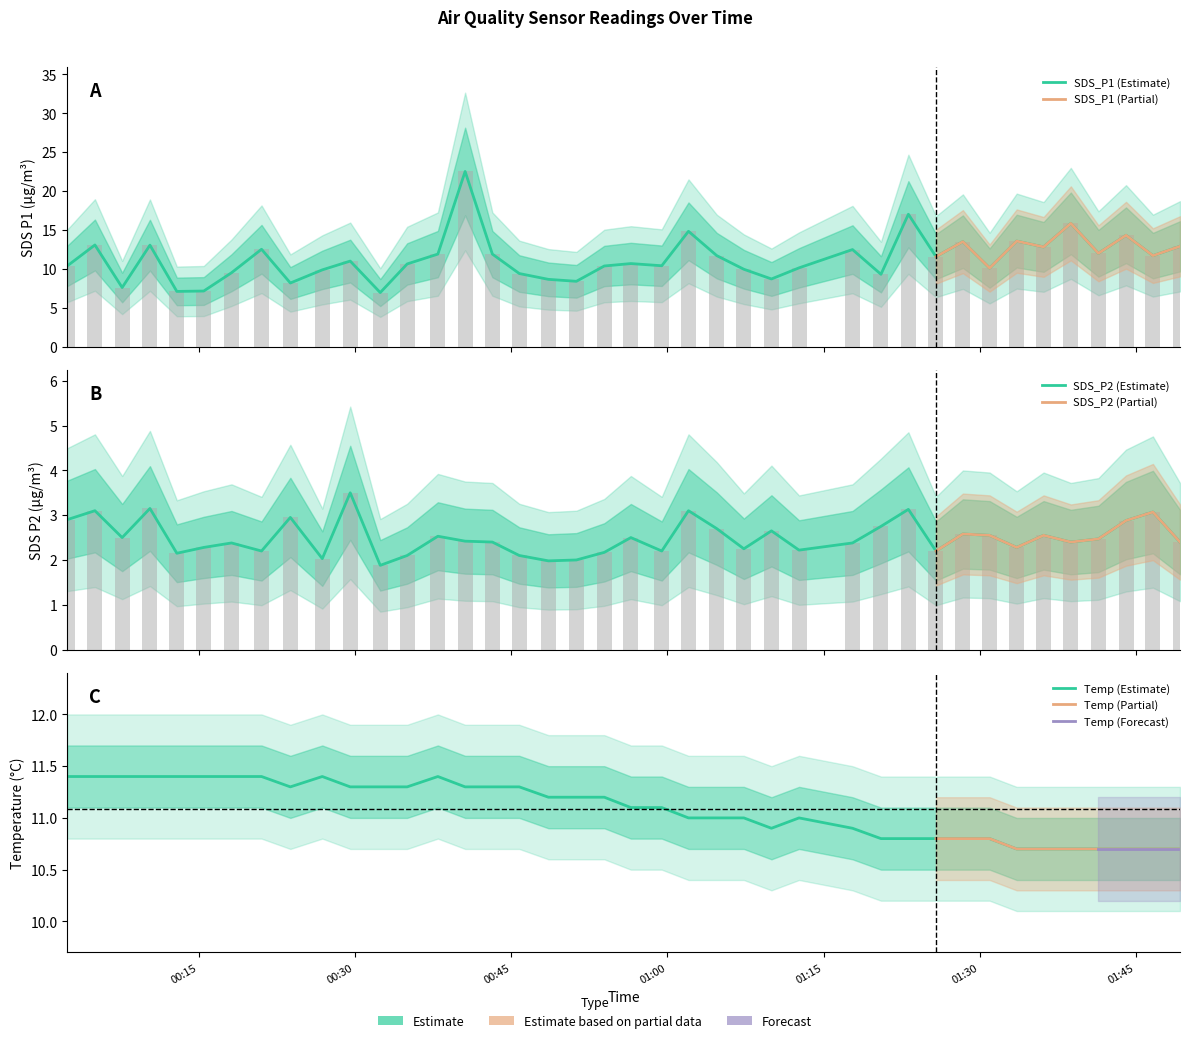

How many groups of bars are there?

40